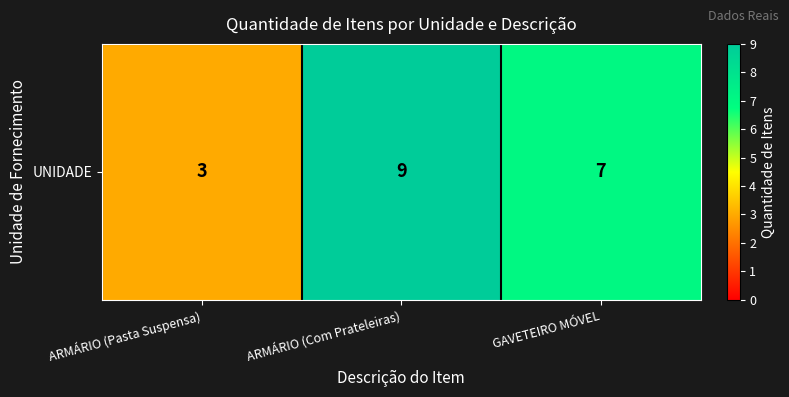

Reading left to right, list all the values displayed in this chart.

3	9	7